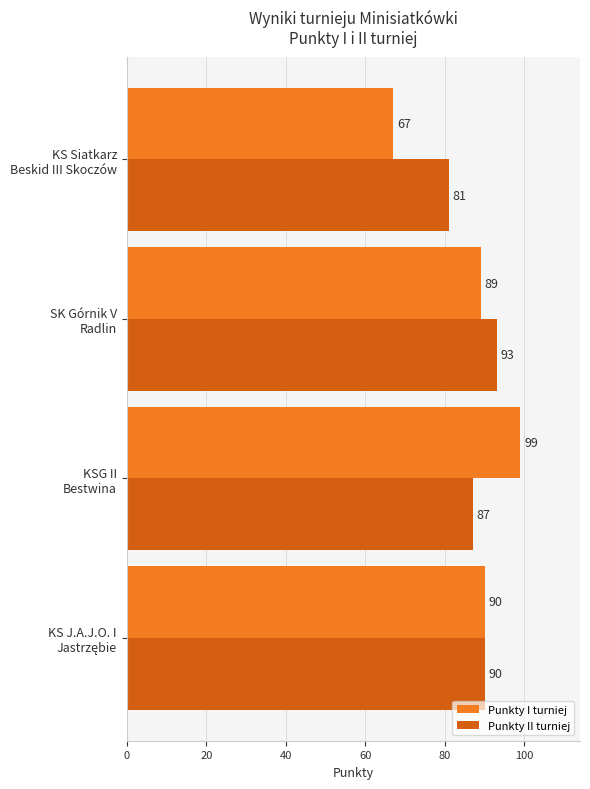

Rank the series by their average value, from lowest to highest.

Punkty I turniej, Punkty II turniej